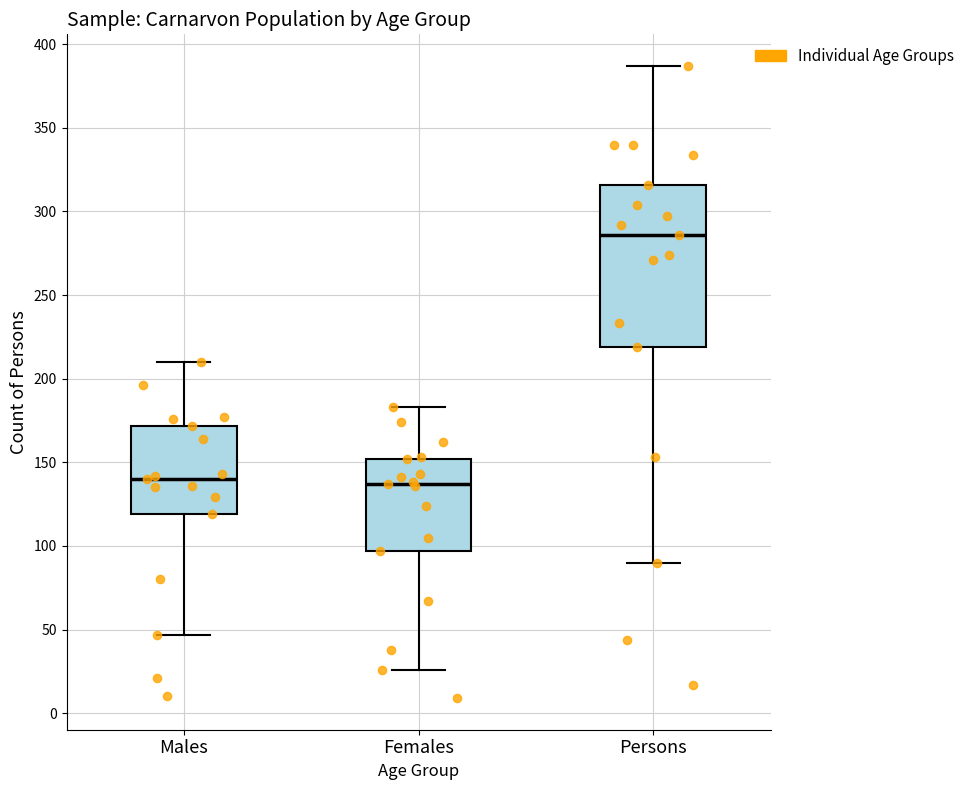

Reading left to right, read every box against the y-axis: the position of its median line, the range the box covers, and the ends of its whiskers. The values are not printed on the chart, so give them approximately, as read against the axis.

Males: median 140, box 120 to 170, whiskers 45 to 210
Females: median 135, box 95 to 150, whiskers 25 to 185
Persons: median 285, box 220 to 315, whiskers 90 to 385